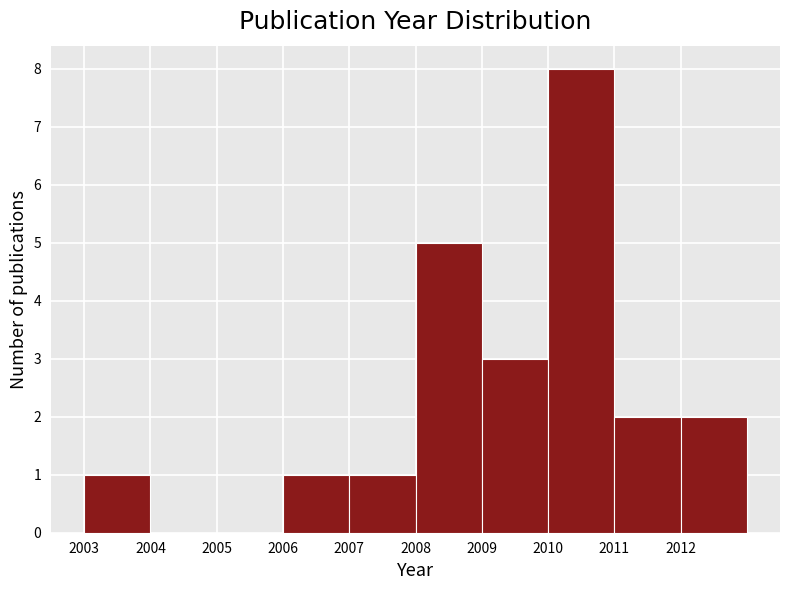

How tall is the bar that spans 2010 to 2011 on the x-axis? The values are not printed on the chart, so give them approximately, as read against the axis.

8